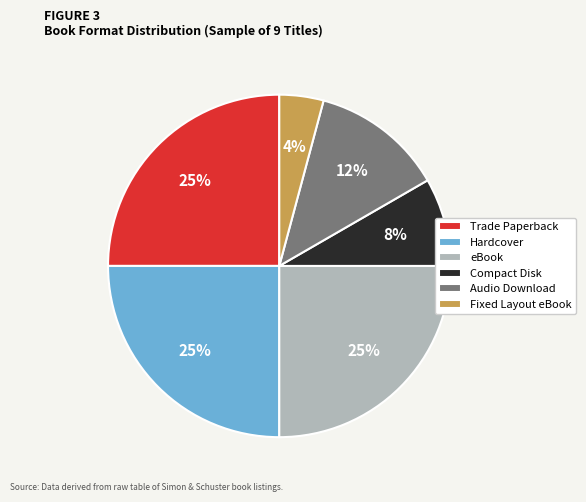

How many slices are in this pie chart?

6